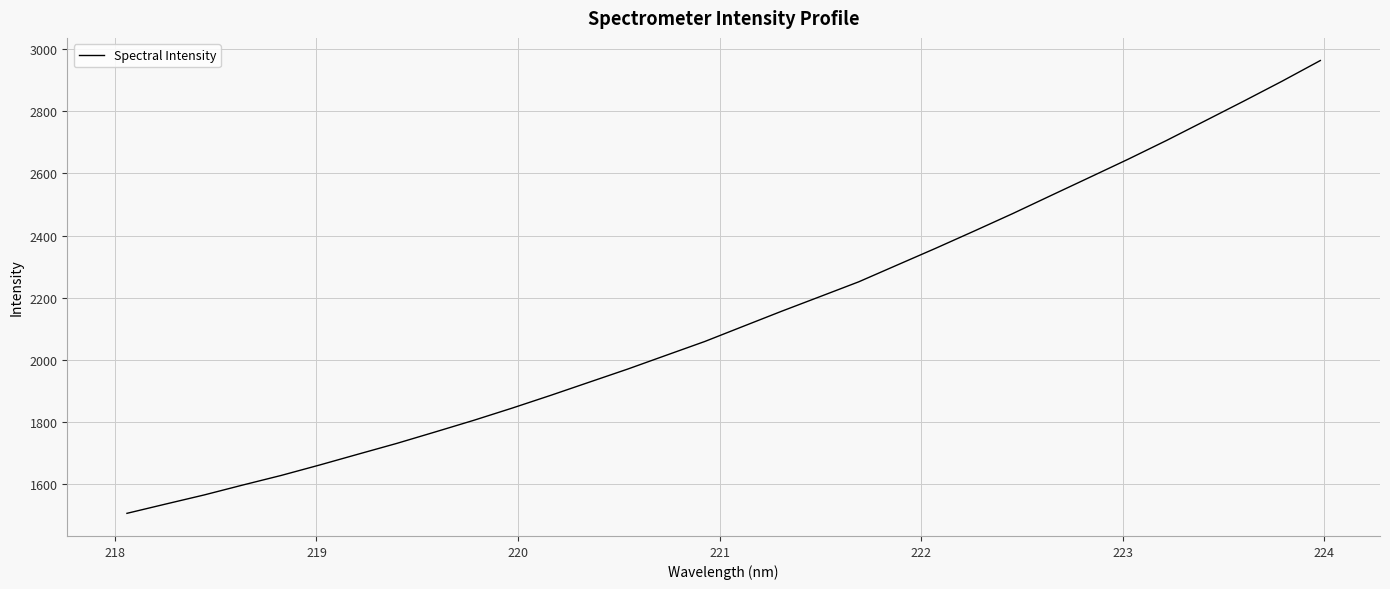

What is the difference between the maximum and minimum values?

1456.7